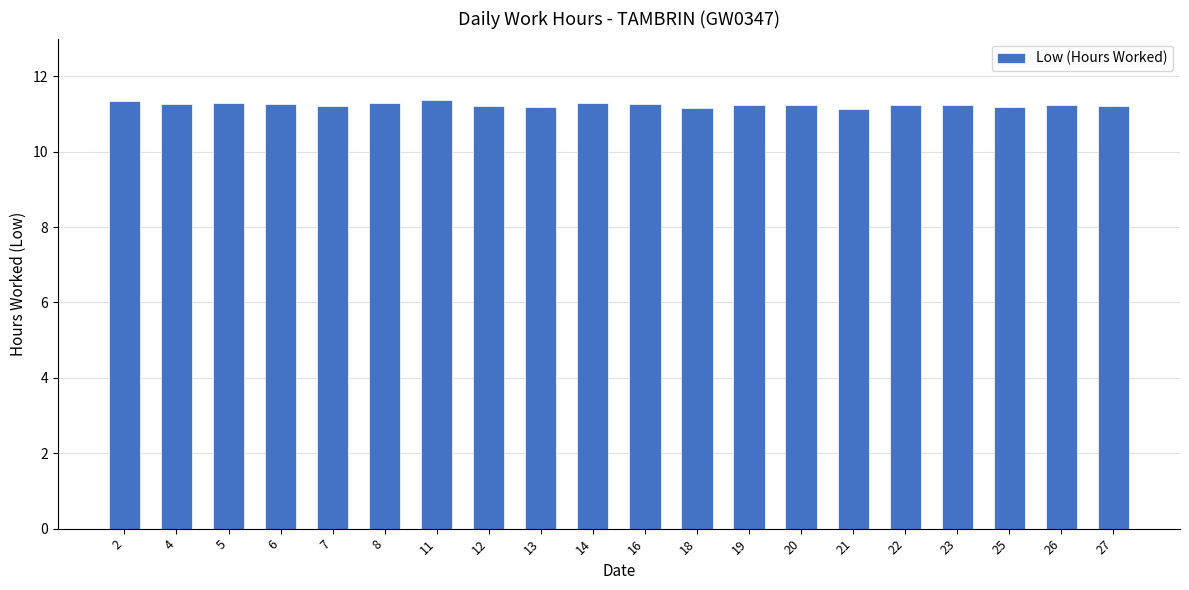

What is the maximum value shown in the chart?

11.4